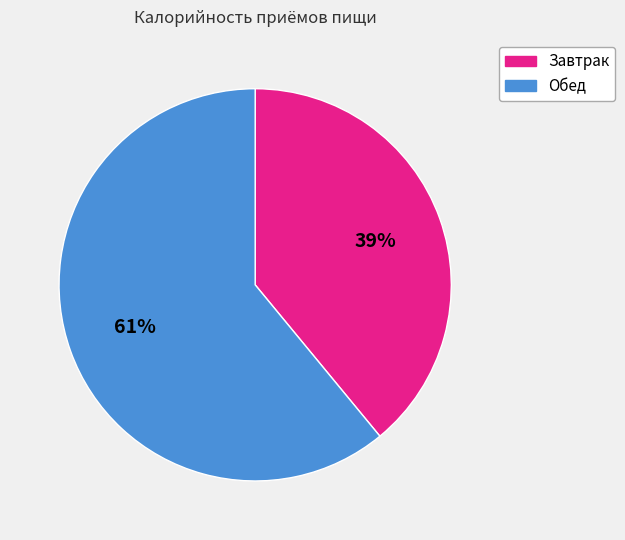

Which category has the smallest portion of the pie?

Завтрак